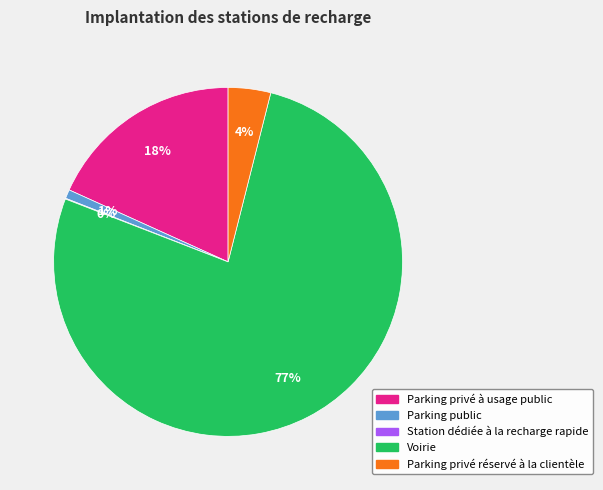

Combined, do Parking privé réservé à la clientèle and Parking public account for over 50%?

No